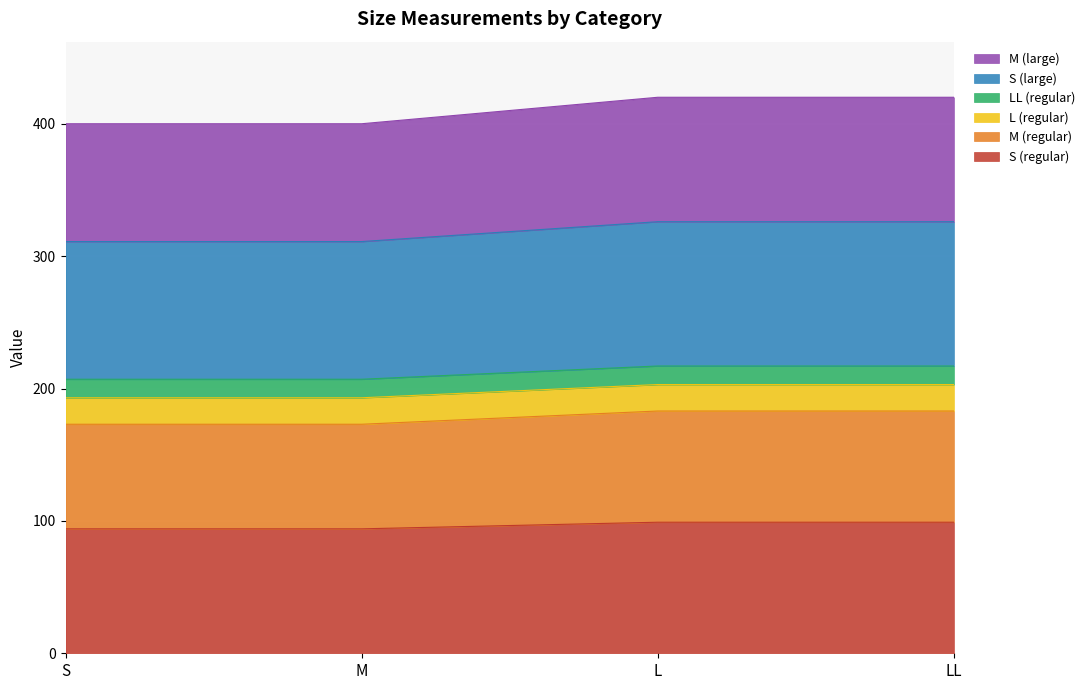

What is the minimum value for S (regular)?

94